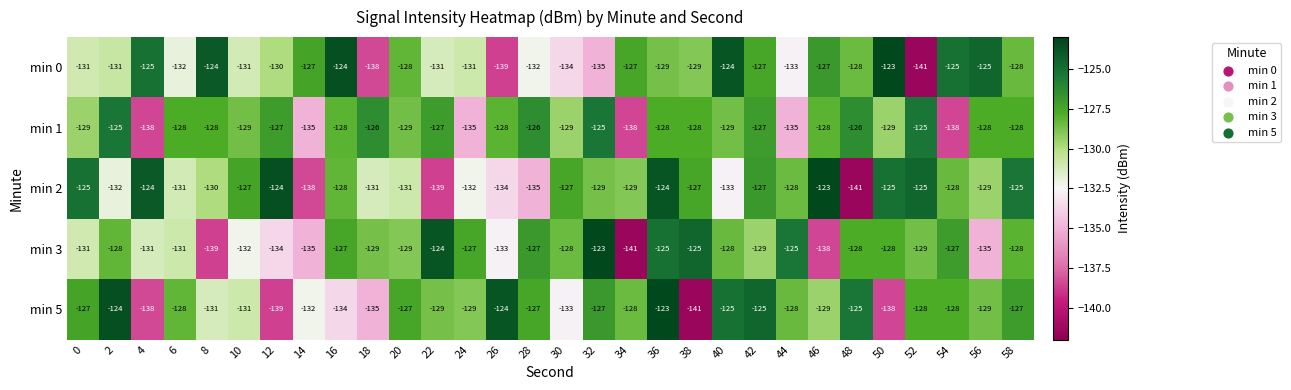

At which label does min 3 first exceed -128?

16